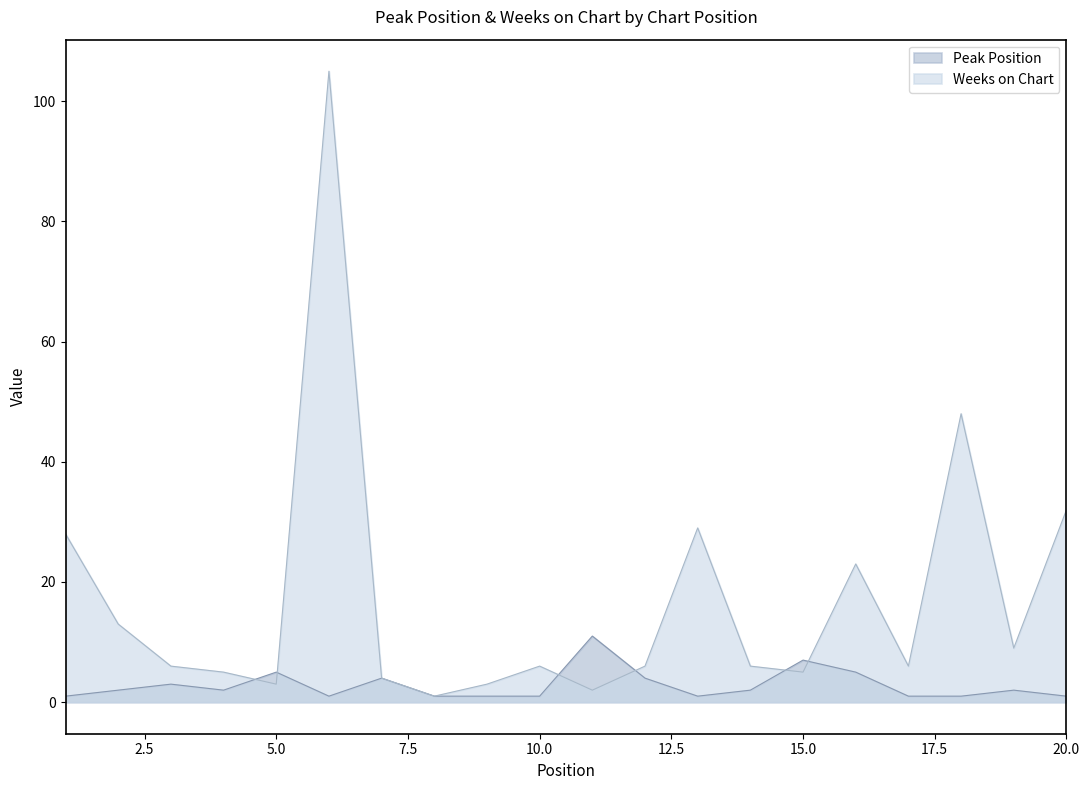

The value of Peak Position at 4 is 2. True or false?

True